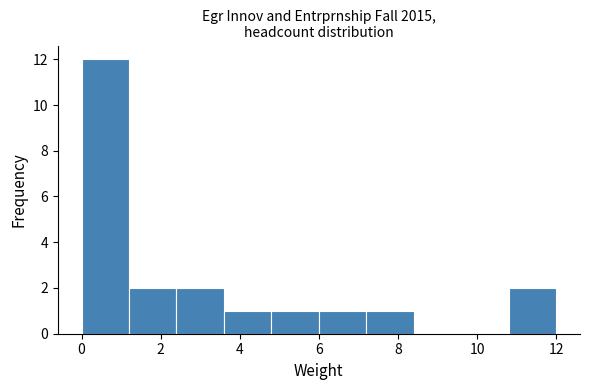

Reading left to right, transcribe this chart: for each bar, give the range it covers on the x-axis and its height. The values are not printed on the chart, so give them approximately, as read against the axis.

0.0 to 1.2: 12
1.2 to 2.4: 2
2.4 to 3.6: 2
3.6 to 4.8: 1
4.8 to 6.0: 1
6.0 to 7.2: 1
7.2 to 8.4: 1
8.4 to 9.6: 0
9.6 to 10.8: 0
10.8 to 12.0: 2